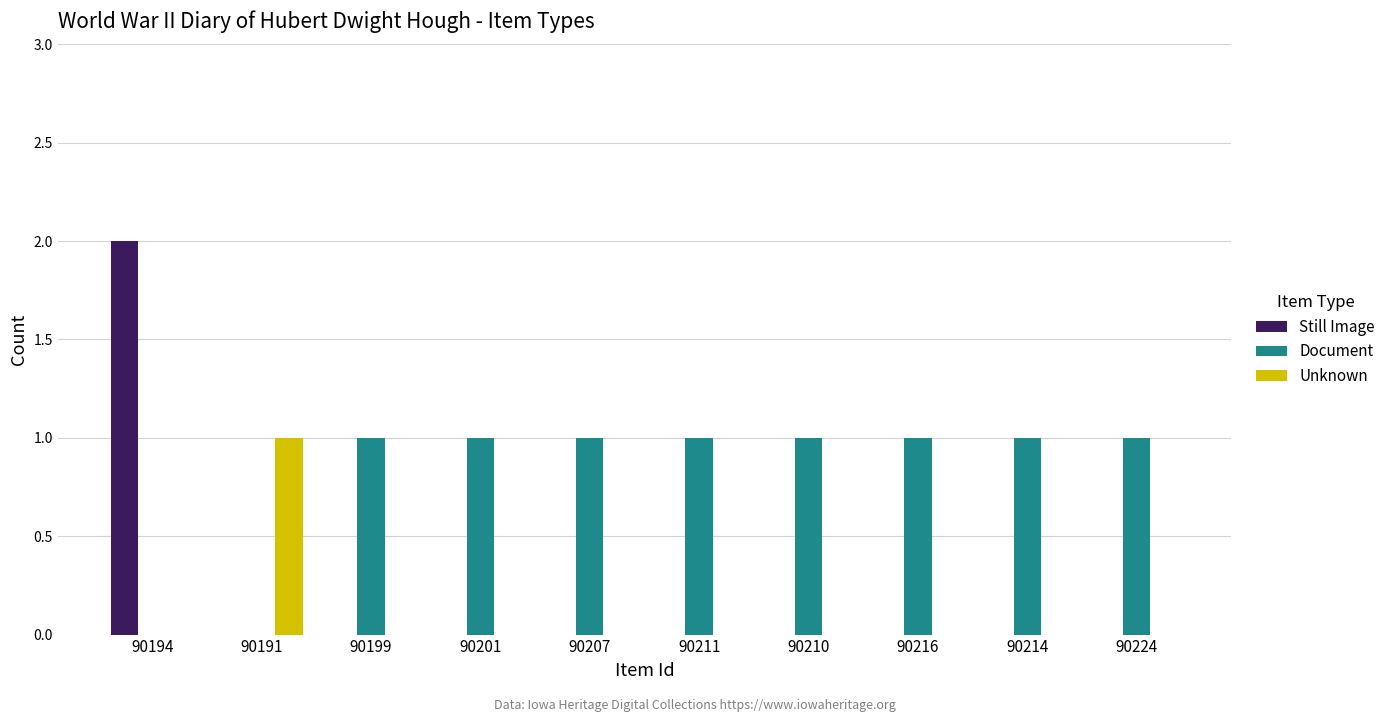

Which series changed the most between 90194 and 90199?

Still Image